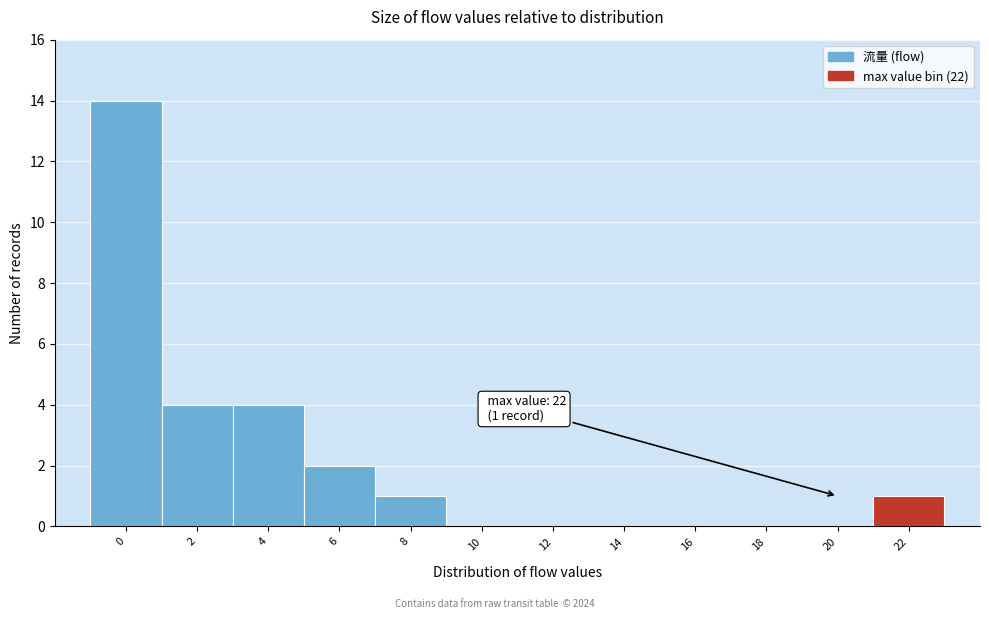

Reading left to right, list all the values displayed in this chart.

0=14	2=4	4=4	6=2	8=1	10=0	12=0	14=0	16=0	18=0	20=0	22=1